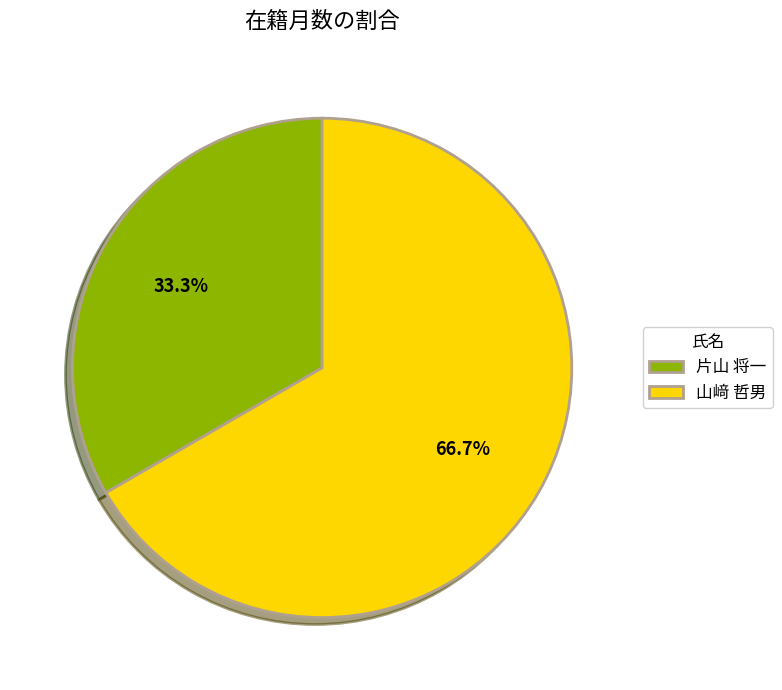

Rank the categories by value from highest to lowest.

山﨑 哲男, 片山 将一